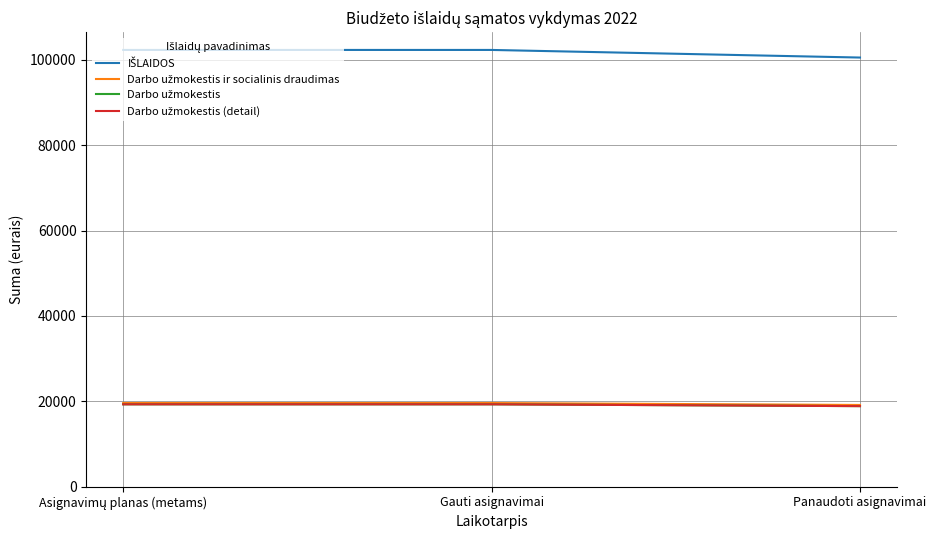

What is the lowest value of the Darbo užmokestis series?

18875.5